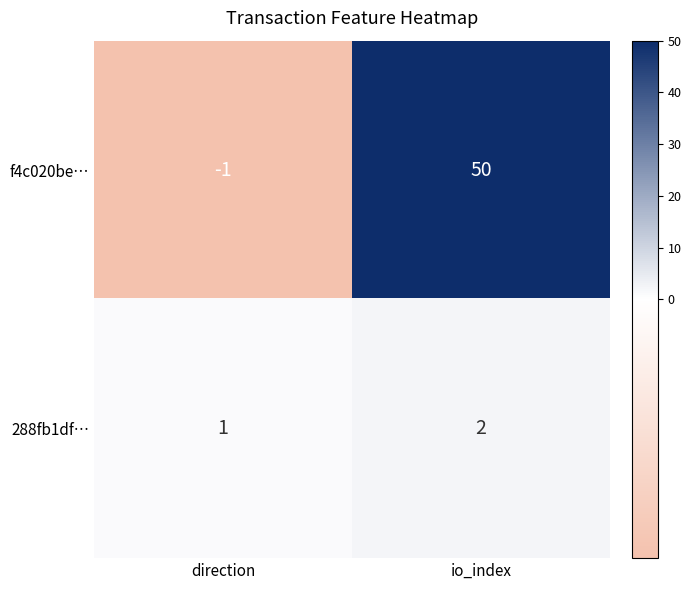

Which series has the largest total across all categories?

f4c020be…